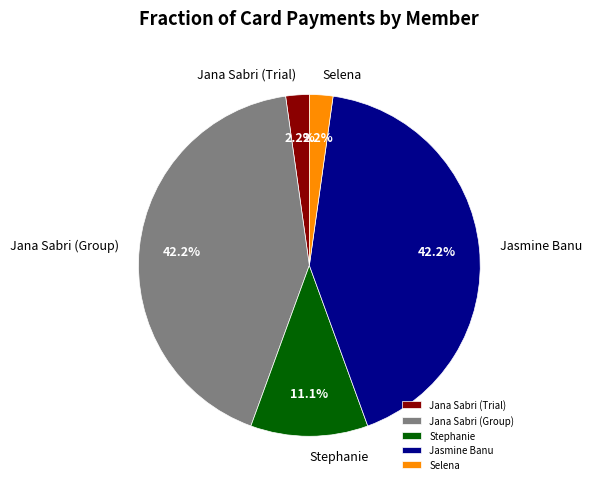

How many slices are in this pie chart?

5